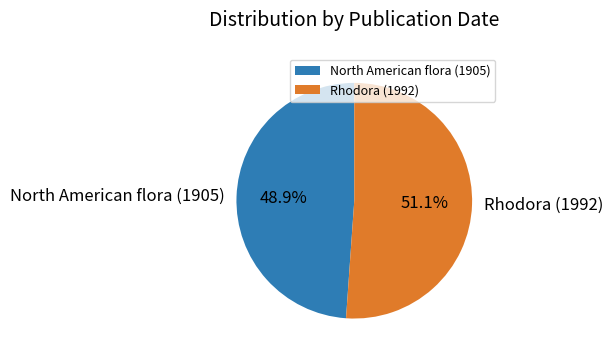

Is it true that North American flora (1905) is 49% of the pie?

True